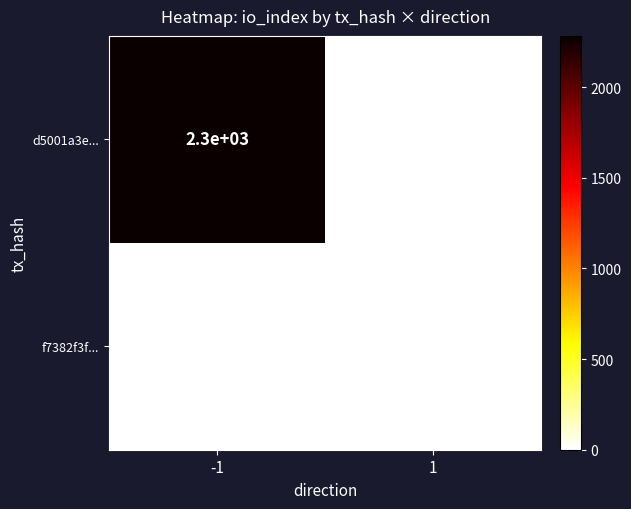

The value of f7382f3f... at 1 is 0. True or false?

True